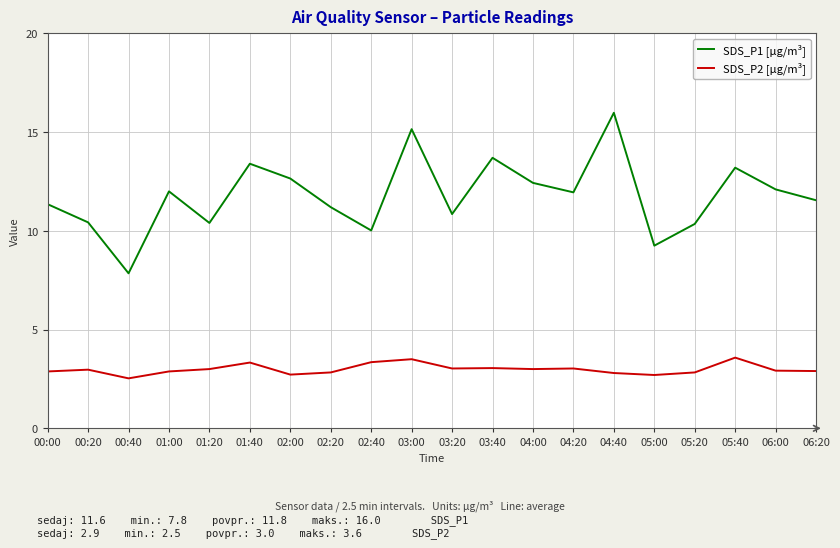

True or false: SDS_P2 [µg/m³] and SDS_P1 [µg/m³] cross at least once.

False